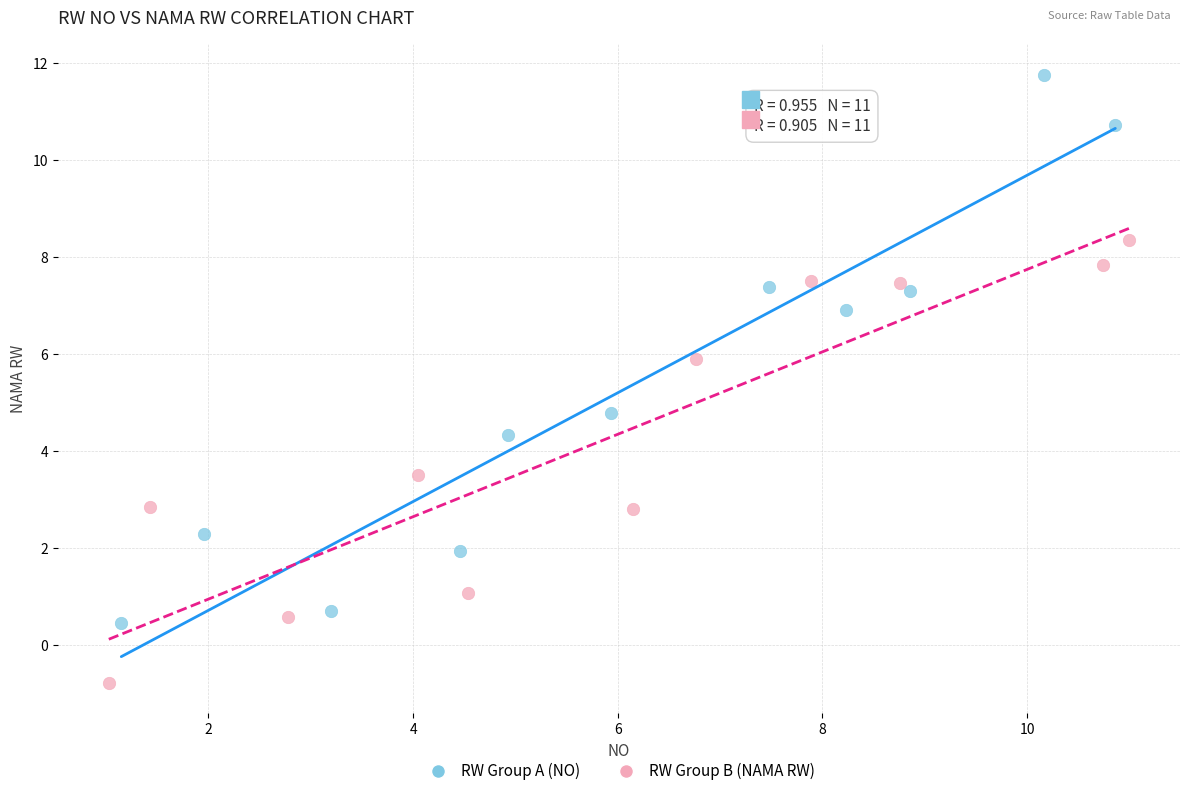

Which series contains the highest Y value?

RW Group A (NO)